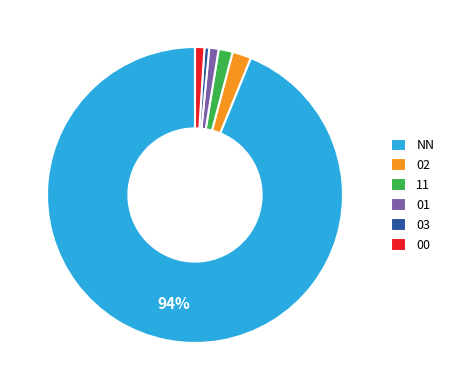

The 11 slice represents 2% of the pie. True or false?

True